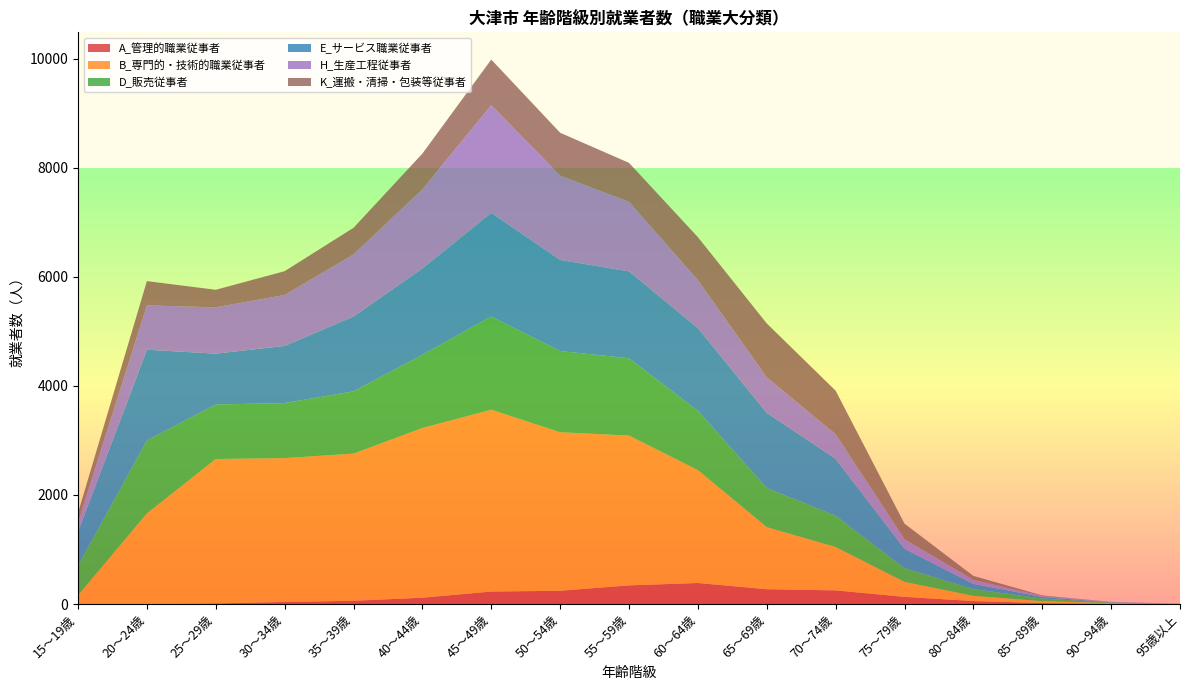

Reading right to left, what are all the values shown in this chart?

A_管理的職業従事者: 95歳以上=1	90～94歳=7	85～89歳=18	80～84歳=55	75～79歳=132	70～74歳=251	65～69歳=272	60～64歳=386	55～59歳=342	50～54歳=244	45～49歳=229	40～44歳=116	35～39歳=60	30～34歳=38	25～29歳=12	20～24歳=0	15～19歳=0
B_専門的・技術的職業従事者: 95歳以上=1	90～94歳=11	85～89歳=35	80～84歳=95	75～79歳=274	70～74歳=794	65～69歳=1138	60～64歳=2070	55～59歳=2747	50～54歳=2906	45～49歳=3334	40～44歳=3112	35～39歳=2698	30～34歳=2638	25～29歳=2647	20～24歳=1661	15～19歳=160
D_販売従事者: 95歳以上=2	90～94歳=7	85～89歳=48	80～84歳=124	75～79歳=251	70～74歳=574	65～69歳=718	60～64歳=1087	55～59歳=1417	50～54歳=1489	45～49歳=1709	40～44歳=1342	35～39歳=1142	30～34歳=1009	25～29歳=1000	20～24歳=1338	15～19歳=541
E_サービス職業従事者: 95歳以上=1	90～94歳=5	85～89歳=29	80～84歳=96	75～79歳=357	70～74歳=1044	65～69歳=1378	60～64歳=1517	55～59歳=1593	50～54歳=1671	45～49歳=1899	40～44歳=1584	35～39歳=1372	30～34歳=1048	25～29歳=932	20～24歳=1664	15～19歳=624
H_生産工程従事者: 95歳以上=1	90～94歳=8	85～89歳=17	80～84歳=73	75～79歳=174	70～74歳=450	65～69歳=652	60～64歳=879	55～59歳=1276	50～54歳=1544	45～49歳=1975	40～44歳=1450	35～39歳=1139	30～34歳=934	25～29歳=849	20～24歳=814	15～19歳=166
K_運搬・清掃・包装等従事者: 95歳以上=0	90～94歳=2	85～89歳=11	80～84歳=73	75～79歳=286	70～74歳=799	65～69歳=987	60～64歳=788	55～59歳=714	50～54歳=787	45～49歳=837	40～44歳=655	35～39歳=487	30～34歳=436	25～29歳=322	20～24歳=444	15～19歳=180